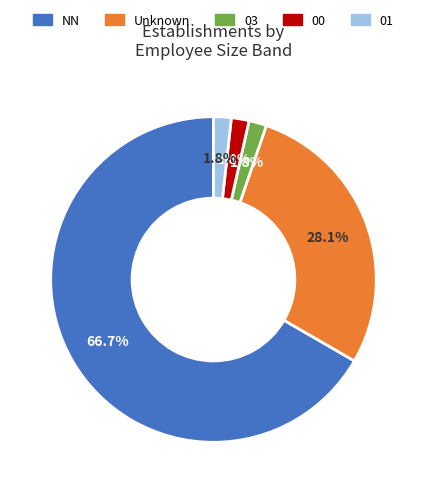

How many segments does this pie chart have?

5